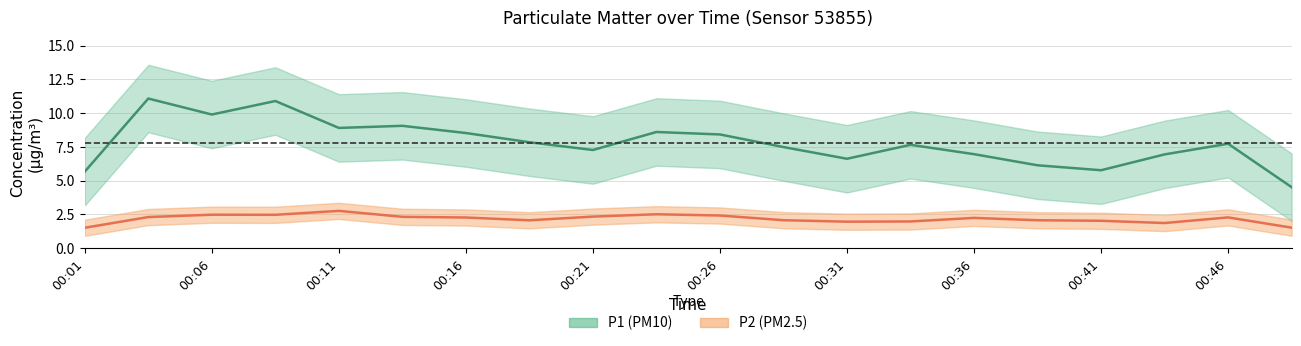

The P1 series shows 11.0 at 00:11. True or false?

False